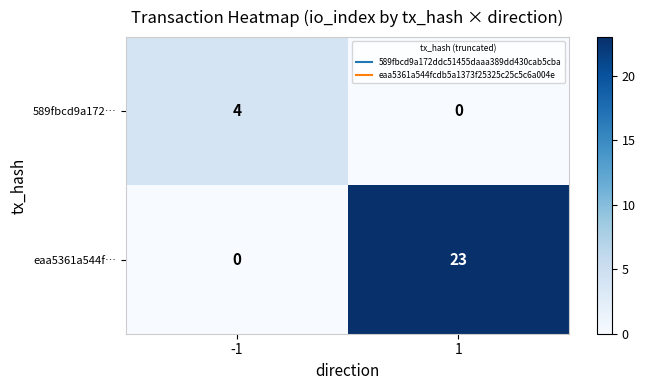

At 1, list the series in order from smallest to largest.

589fbcd9a172…, eaa5361a544f…